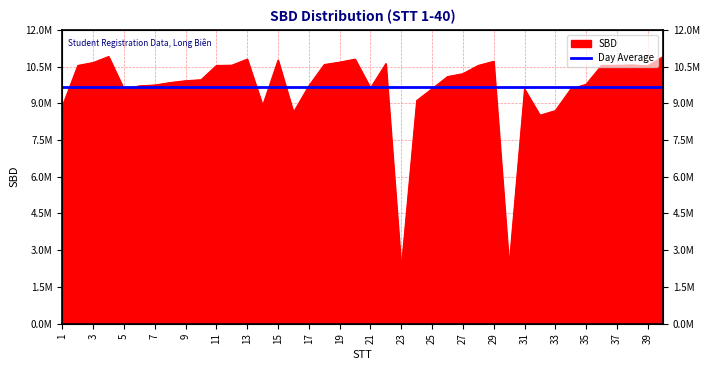

True or false: the data shows 8688351 at 33.

True